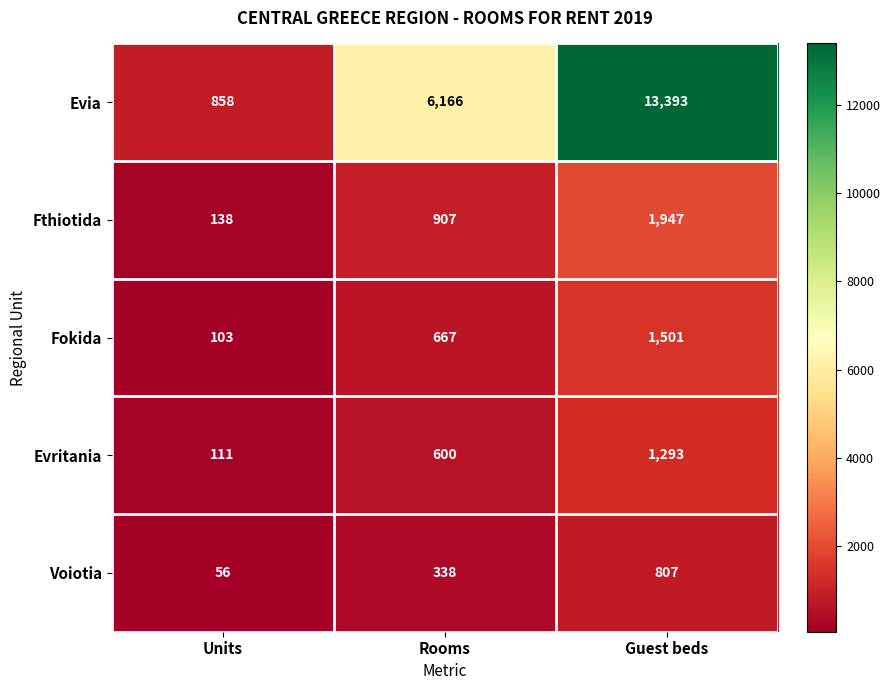

Which series has the largest total across all categories?

Evia